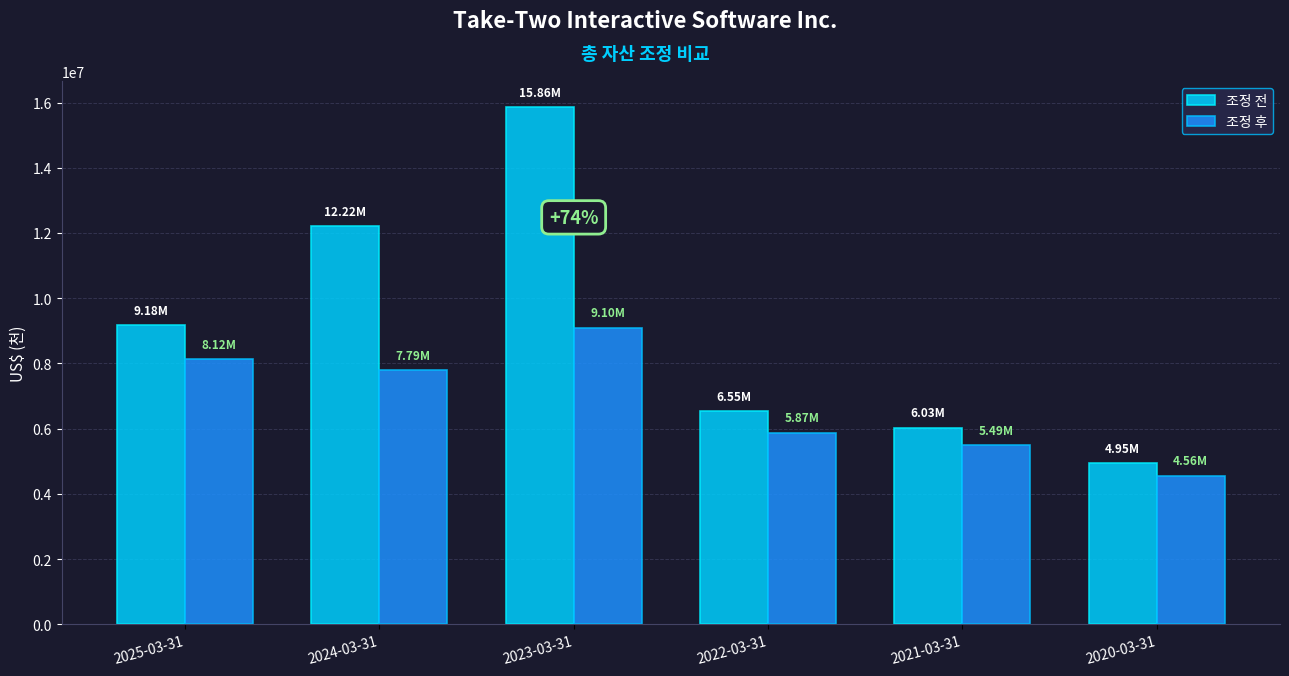

Reading left to right, extract all data points from this chart.

조정 전: 2025-03-31=9180700	2024-03-31=12216900	2023-03-31=15862100	2022-03-31=6546219	2021-03-31=6028218	2020-03-31=4948832
조정 후: 2025-03-31=8123400	2024-03-31=7790500	2023-03-31=9095000	2022-03-31=5871665	2021-03-31=5492912	2020-03-31=4562338